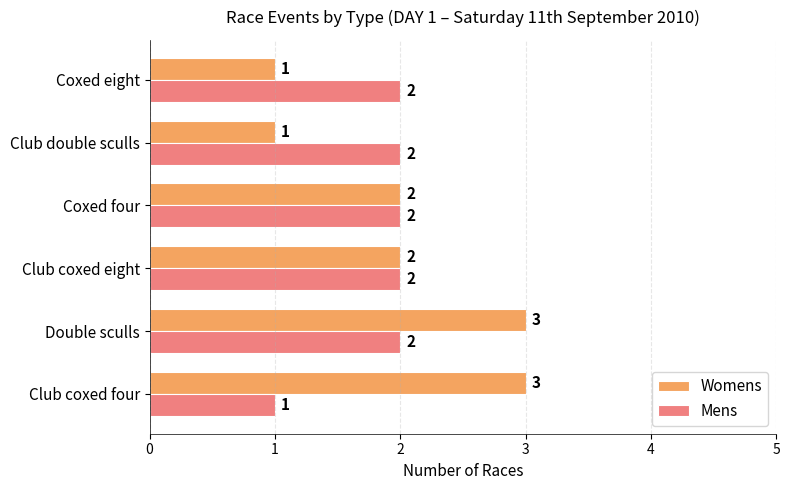

What is the maximum value for Womens?

3